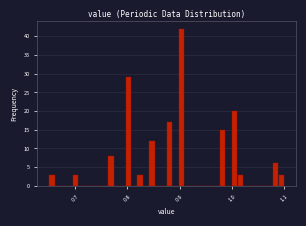

Read against the x-axis, roughly where is the centre of the tallest bar?

0.90